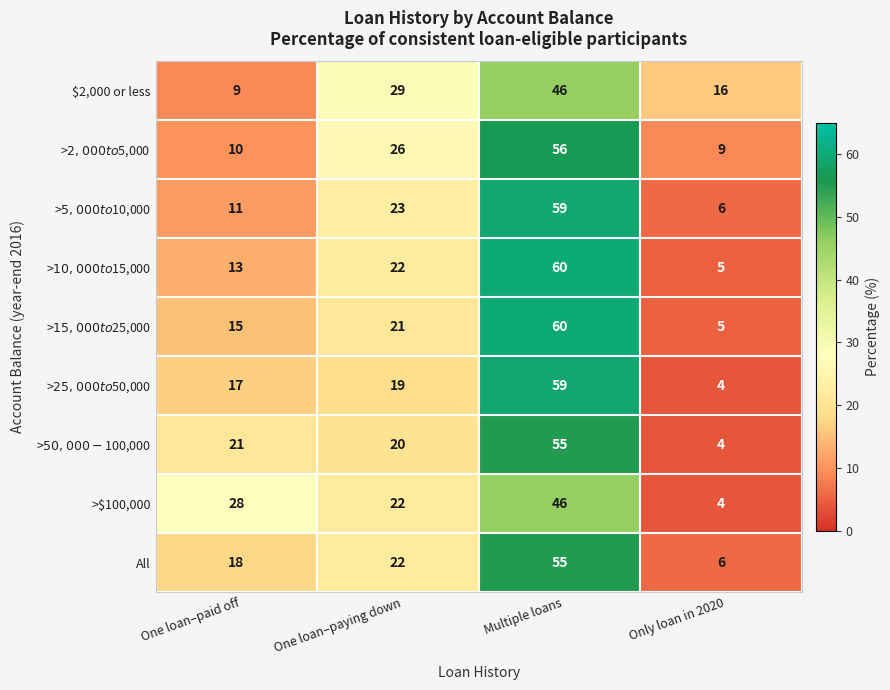

List the labels in order of >$100,000 value, smallest first.

Only loan in 2020, One loan–paying down, One loan–paid off, Multiple loans